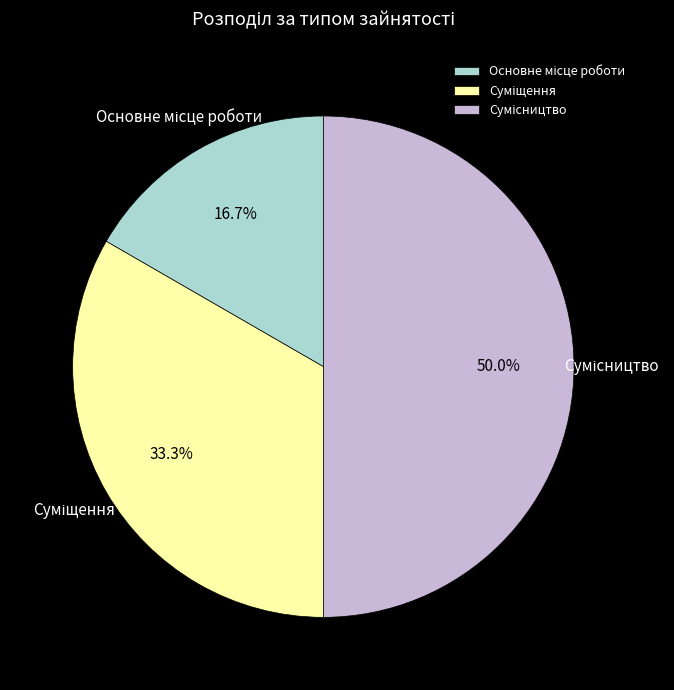

Does any single category account for the majority?

No